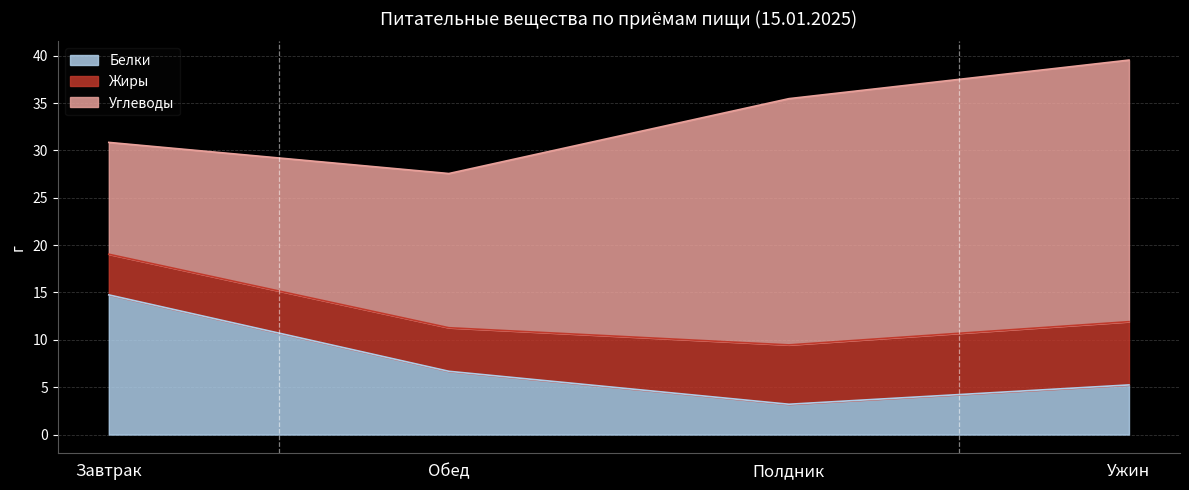

Which series has the largest total across all categories?

Углеводы